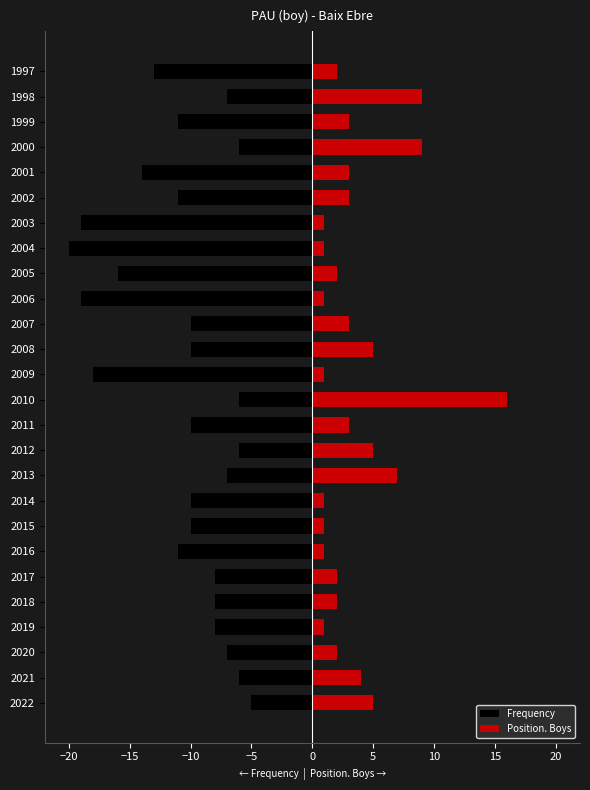

What is the value of the Frequency bar at the 17th from the left?

-19